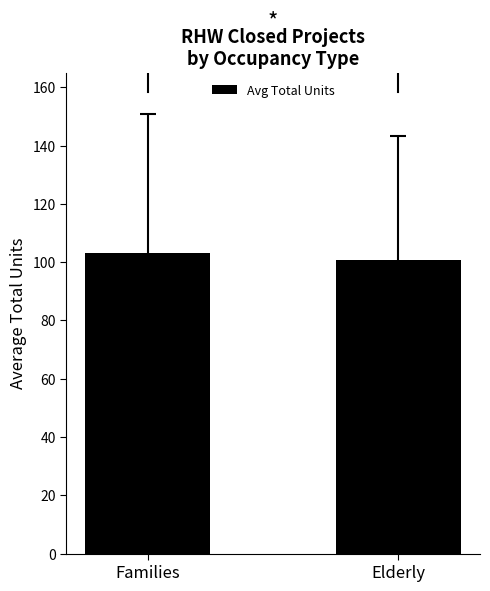

At which label is the value closest to 101?

Elderly